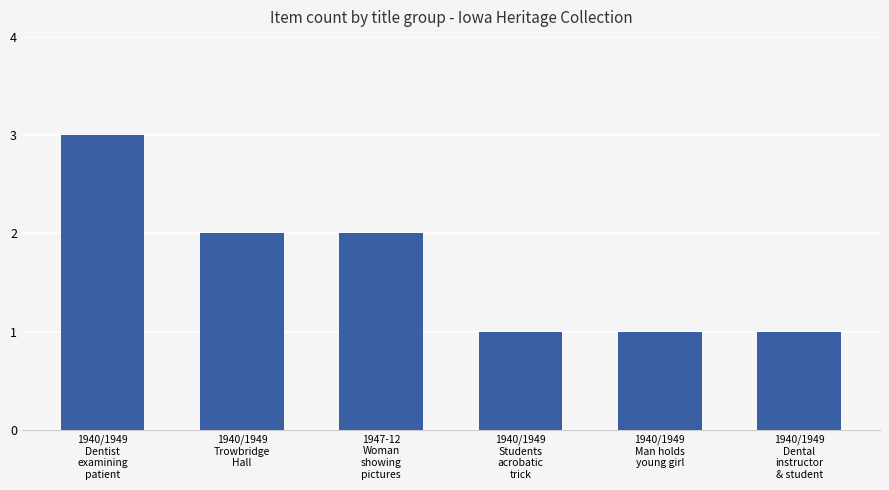

Which has a higher value, 1940/1949
Trowbridge
Hall or 1940/1949
Dental
instructor
& student?

1940/1949
Trowbridge
Hall